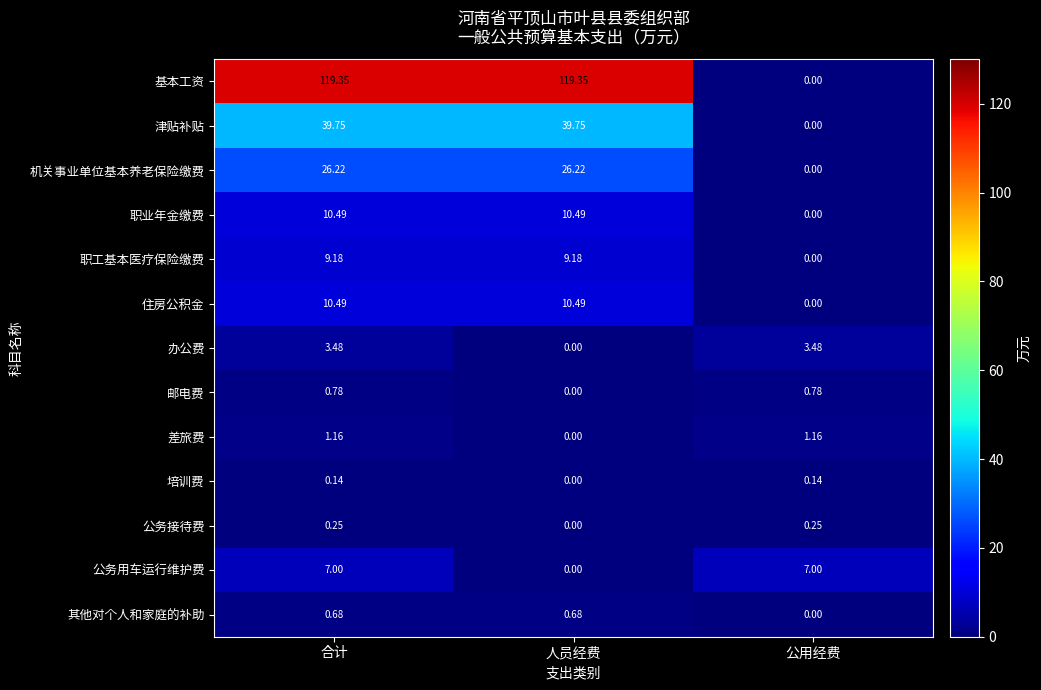

Which series has the largest total across all categories?

基本工资